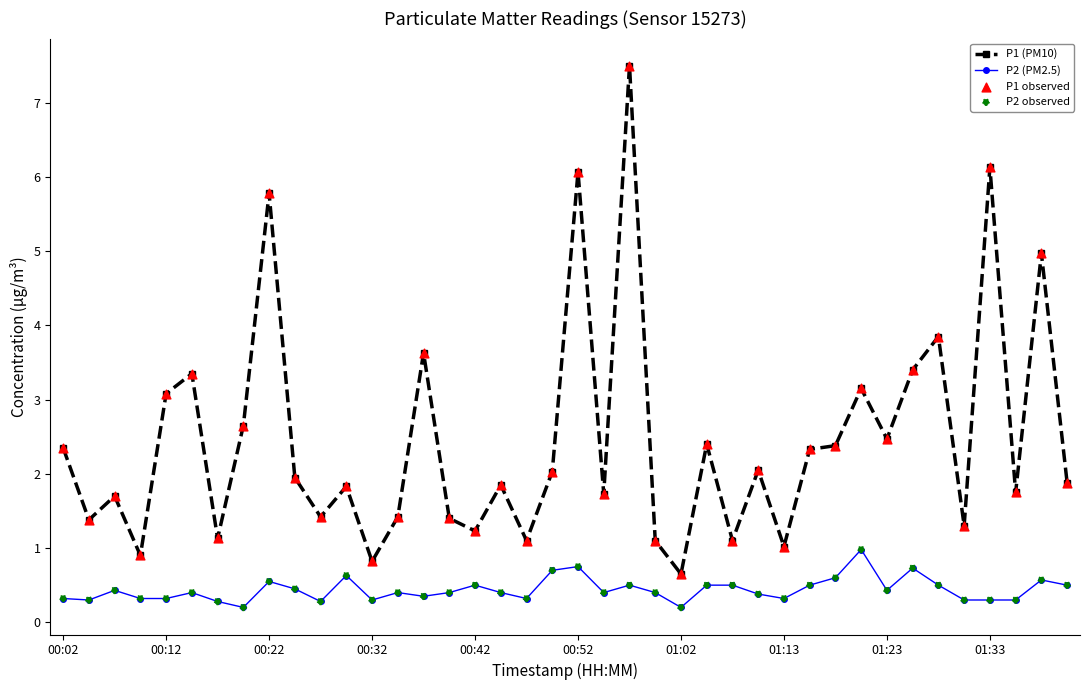

Which series has the largest total across all categories?

P1 (PM10)